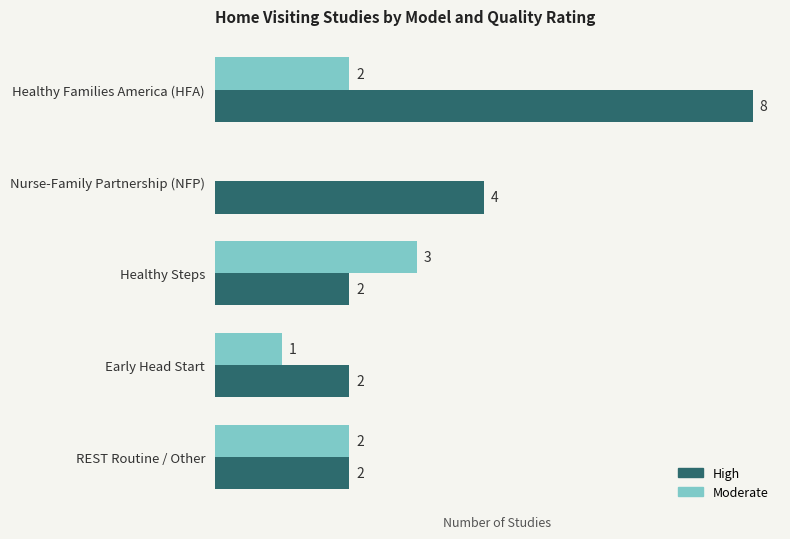

At which label is Moderate closest to 1?

Early Head Start